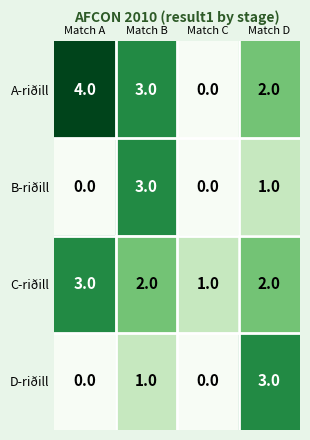

What is the difference between the highest and lowest values at Match A?

4